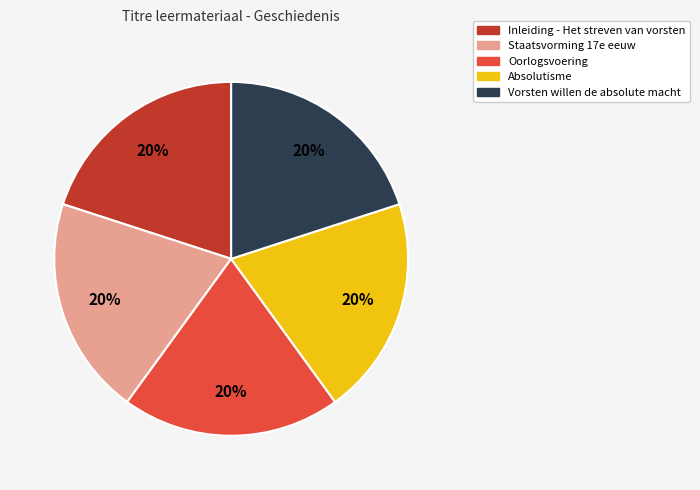

To the nearest percent, what is the combined percentage of Vorsten willen de absolute macht and Inleiding - Het streven van vorsten?

40%